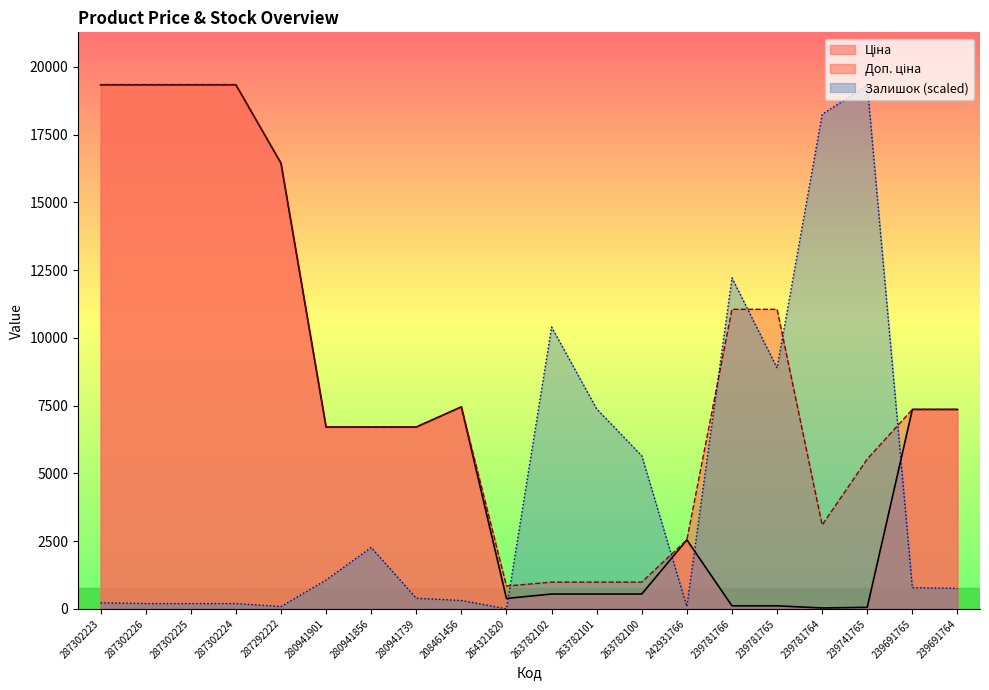

Which category has the lowest value across all series?

264321820